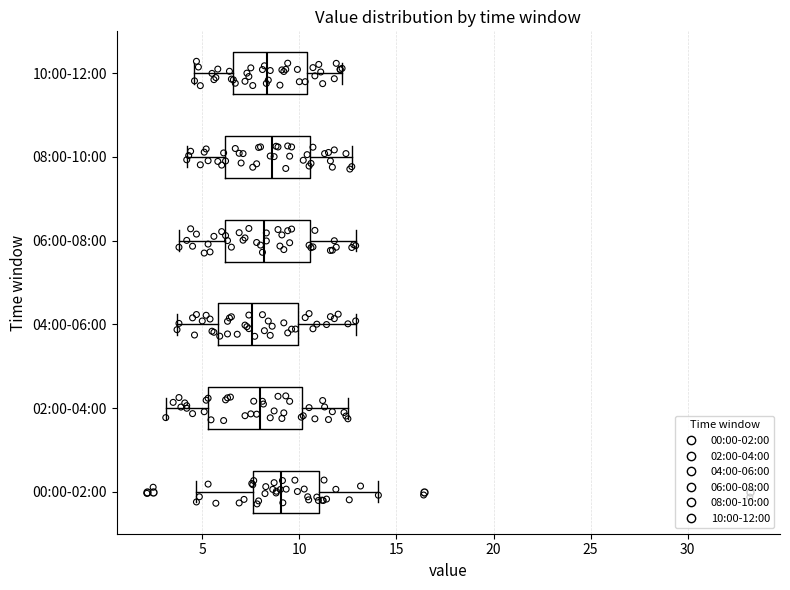

Reading bottom to top, read every box against the x-axis: the position of its median line, the range the box covers, and the ends of its whiskers. The values are not printed on the chart, so give them approximately, as read against the axis.

00:00-02:00: median 9.0, box 7.5 to 11.0, whiskers 4.5 to 14.0
02:00-04:00: median 8.0, box 5.5 to 10.0, whiskers 3.0 to 12.5
04:00-06:00: median 7.5, box 6.0 to 10.0, whiskers 3.5 to 13.0
06:00-08:00: median 8.0, box 6.0 to 10.5, whiskers 4.0 to 13.0
08:00-10:00: median 8.5, box 6.0 to 10.5, whiskers 4.0 to 12.5
10:00-12:00: median 8.5, box 6.5 to 10.5, whiskers 4.5 to 12.0